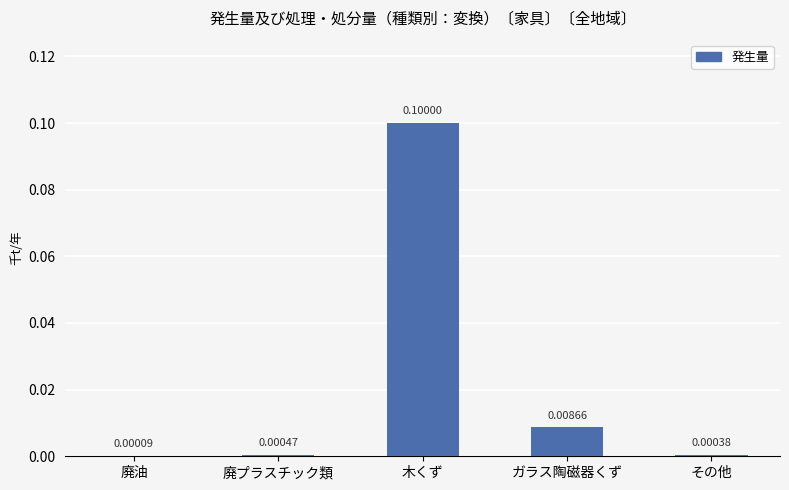

Where is the data nearest to the value 0?

廃油